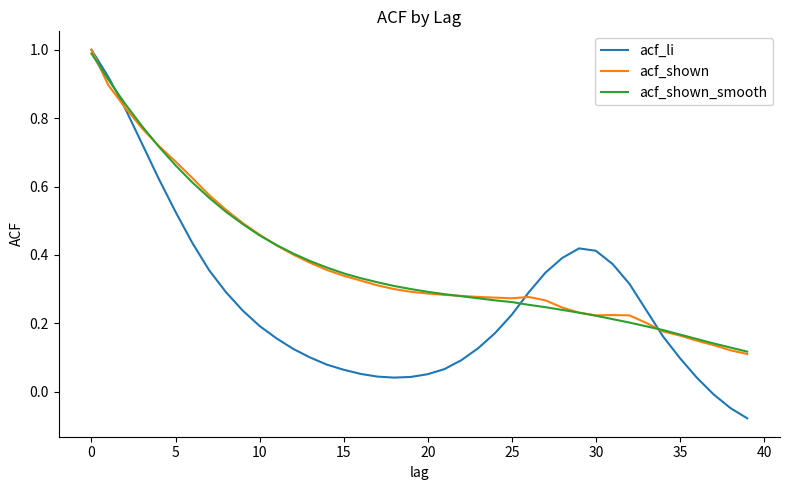

Which series has the widest spread of values?

acf_li